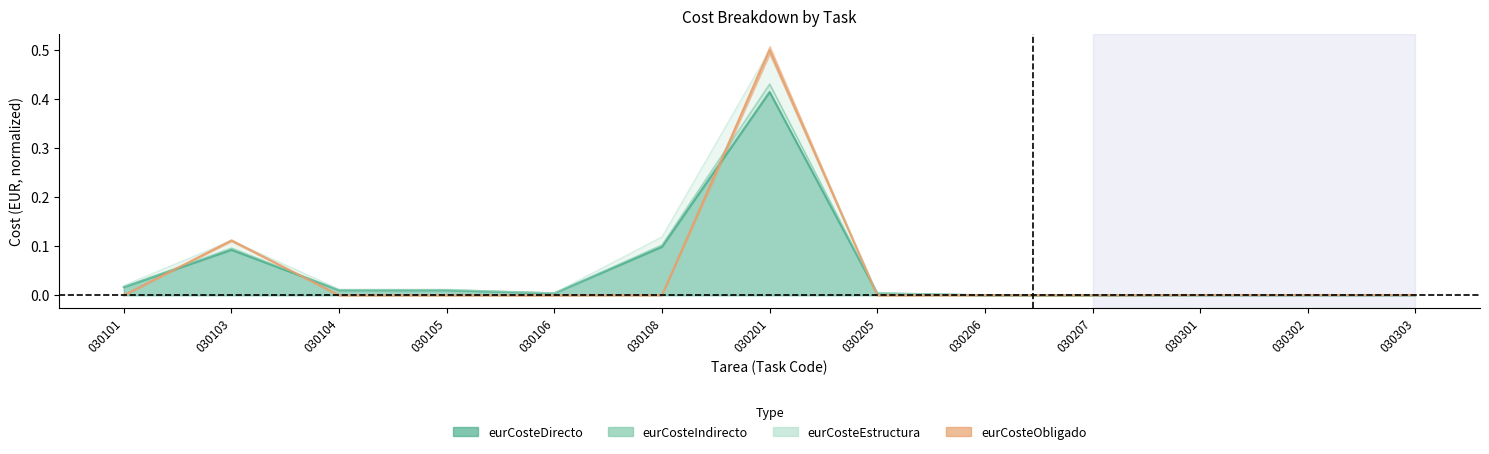

Reading right to left, what are all the values shown in this chart?

eurCosteDirecto: 030303=0.0	030302=0.0	030301=0.0	030207=0.0	030206=0.0	030205=0.0	030201=0.4	030108=0.1	030106=0.0	030105=0.0	030104=0.0	030103=0.1	030101=0.0
eurCosteIndirecto: 030303=0.0	030302=0.0	030301=0.0	030207=0.0	030206=0.0	030205=0.0	030201=0.4	030108=0.1	030106=0.0	030105=0.0	030104=0.0	030103=0.1	030101=0.0
eurCosteEstructura: 030303=0.0	030302=0.0	030301=0.0	030207=0.0	030206=0.0	030205=0.0	030201=0.5	030108=0.1	030106=0.0	030105=0.0	030104=0.0	030103=0.1	030101=0.0
eurCosteObligado: 030303=0.0	030302=0.0	030301=0.0	030207=0.0	030206=0.0	030205=0.0	030201=0.5	030108=0.0	030106=0.0	030105=0.0	030104=0.0	030103=0.1	030101=0.0